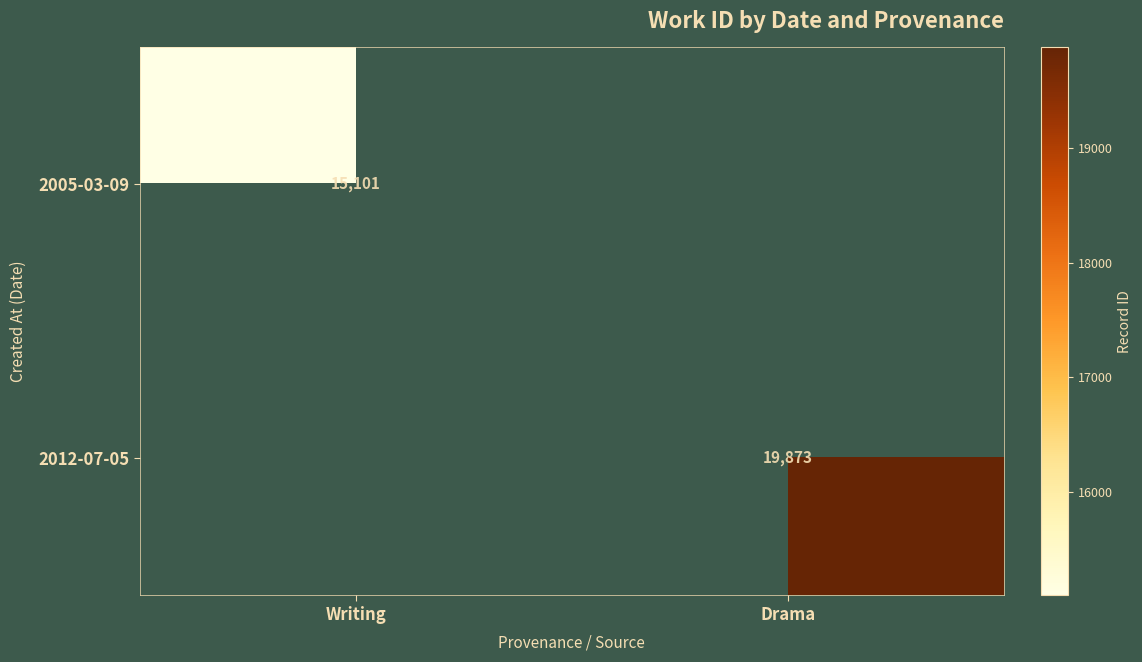

The 2012-07-05 series shows 5505 at Drama. True or false?

False